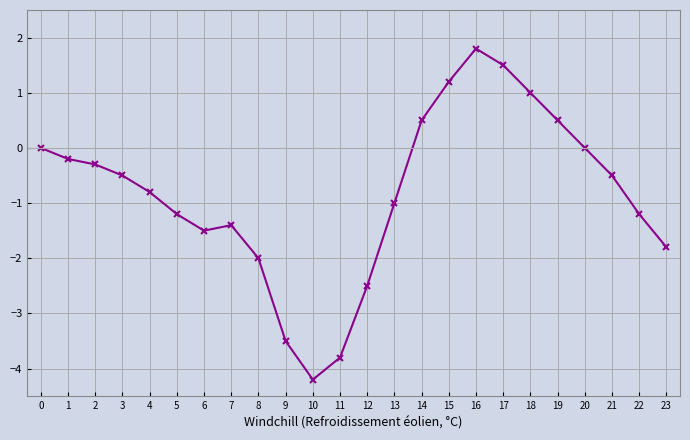

Is it true that the value at 17 is 1.5?

True